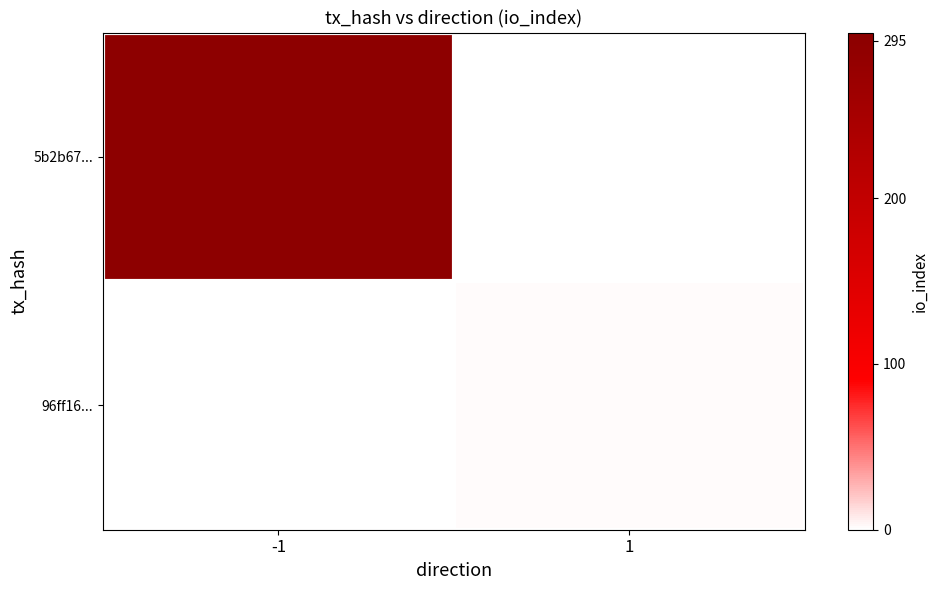

At how many categories does at least one series exceed 66?

1